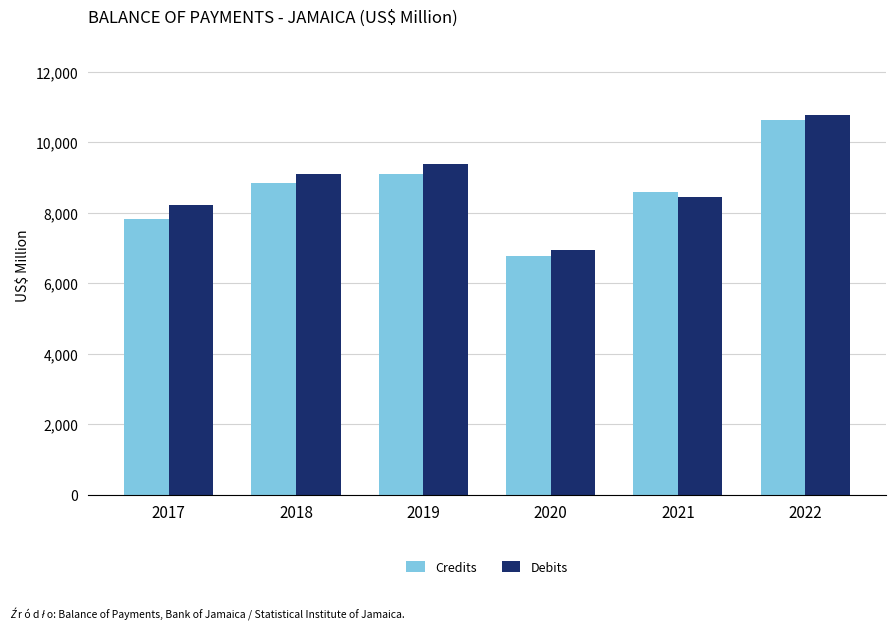

List the series in order of their peak value, lowest first.

Credits, Debits